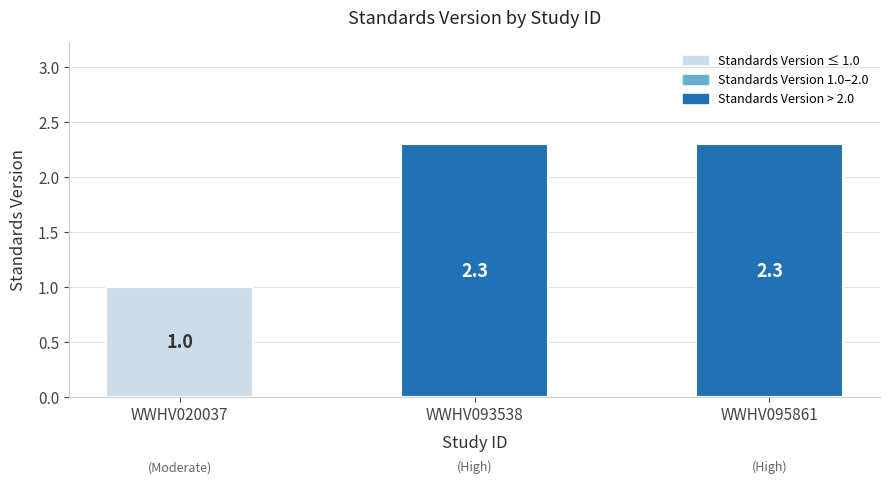

What is the sum of the values at WWHV020037 and WWHV093538?

3.3